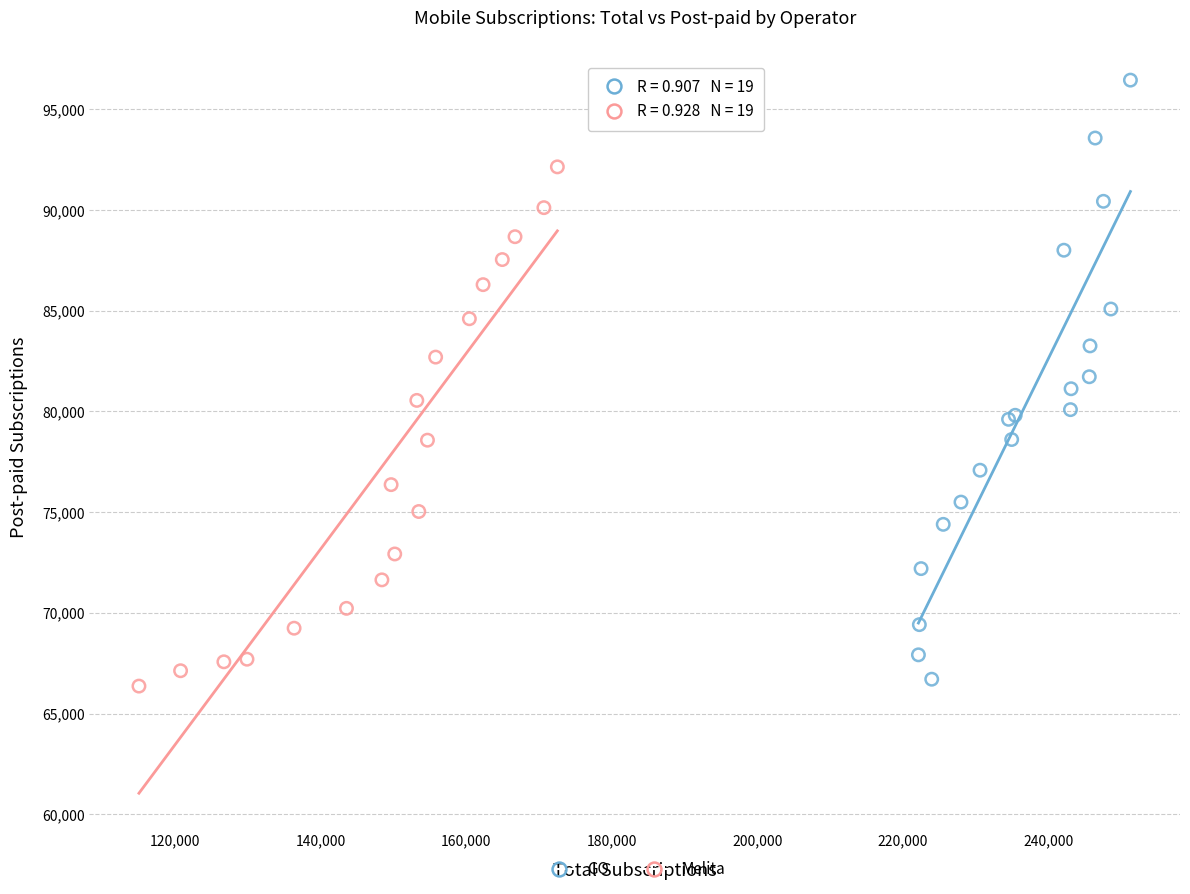

Which series has the widest spread of Y values?

GO